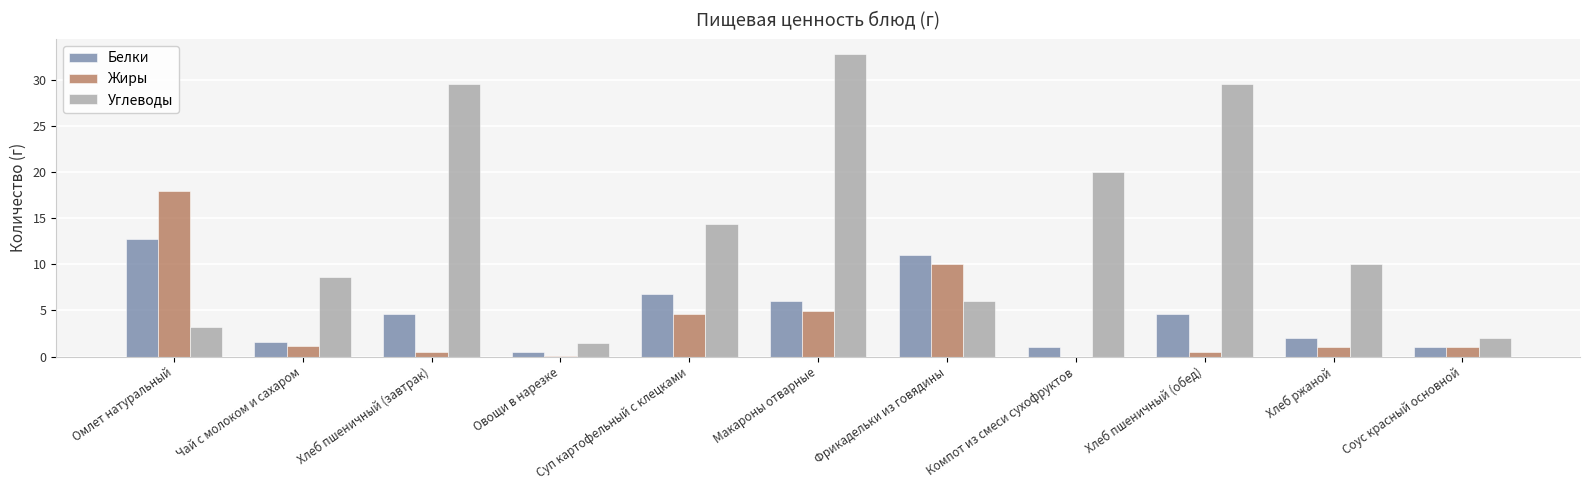

Is it true that Жиры equals 6.9 at Макароны отварные?

False